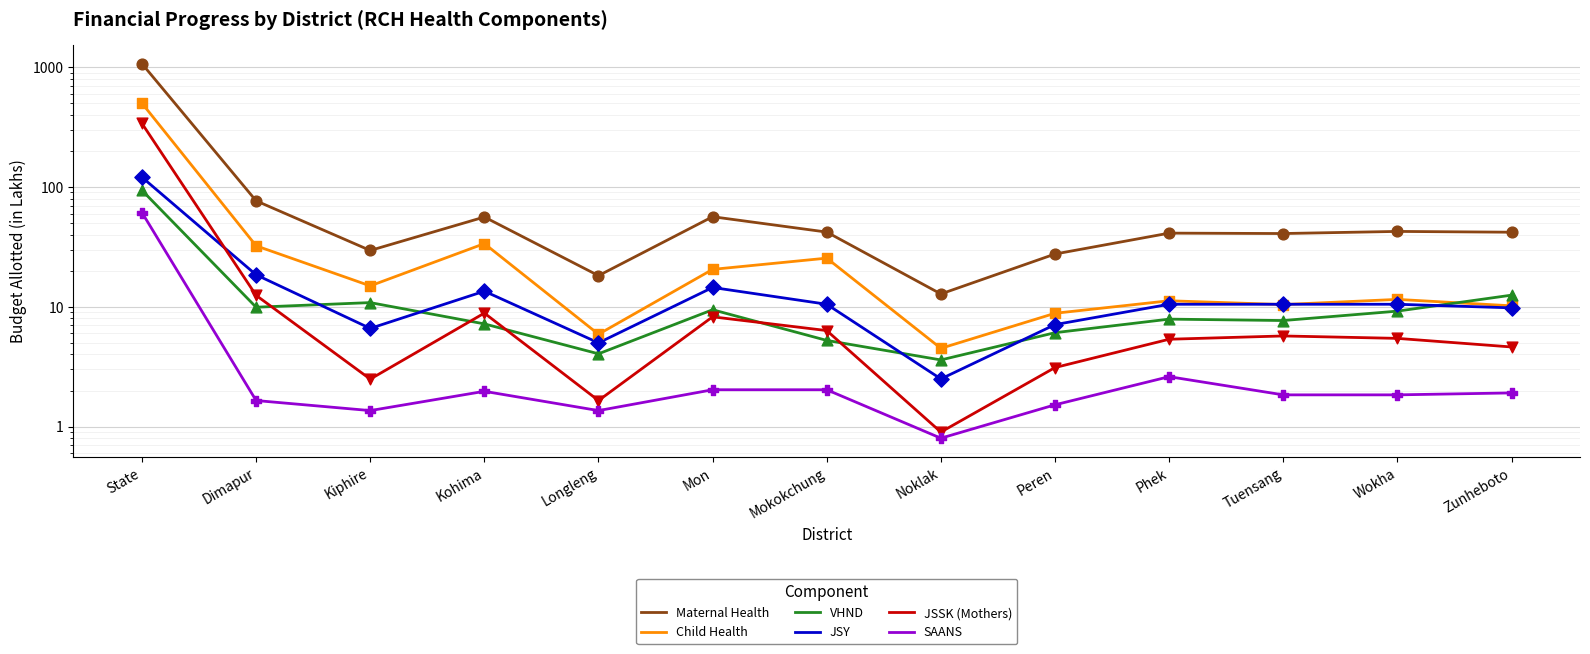

Is the value of JSY at Mokokchung greater than the value of VHND at Kohima?

Yes